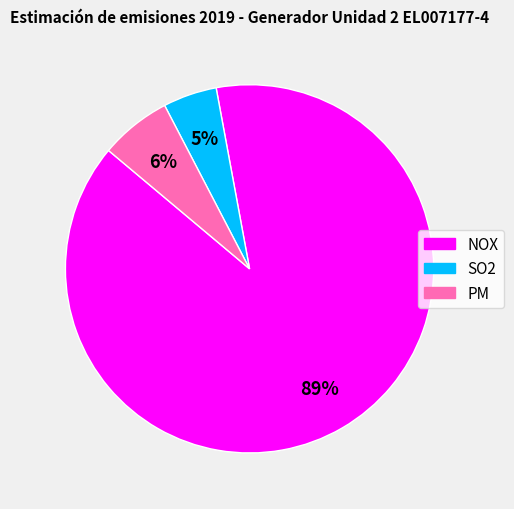

What is the majority slice?

NOX